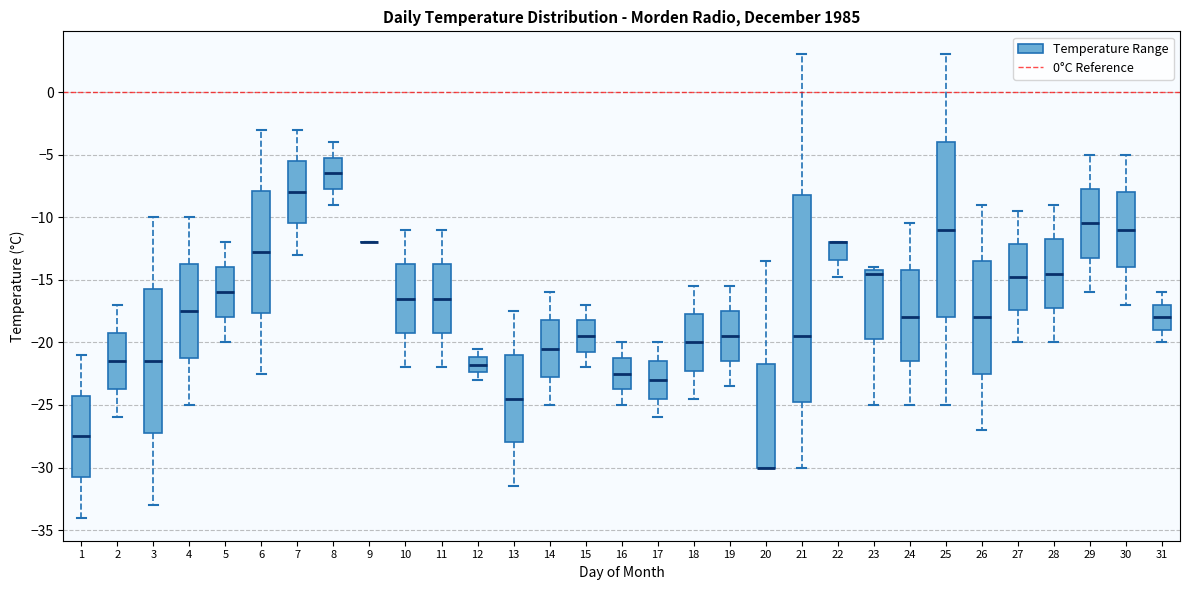

Reading left to right, read every box against the y-axis: the position of its median line, the range the box covers, and the ends of its whiskers. The values are not printed on the chart, so give them approximately, as read against the axis.

1: median -27.5, box -30.5 to -24.0, whiskers -34.0 to -21.0
2: median -21.5, box -23.5 to -19.0, whiskers -26.0 to -17.0
3: median -21.5, box -27.0 to -15.5, whiskers -33.0 to -10.0
4: median -17.5, box -21.0 to -13.5, whiskers -25.0 to -10.0
5: median -16.0, box -18.0 to -14.0, whiskers -20.0 to -12.0
6: median -13.0, box -17.5 to -8.0, whiskers -22.5 to -3.0
7: median -8.0, box -10.5 to -5.5, whiskers -13.0 to -3.0
8: median -6.5, box -7.5 to -5.0, whiskers -9.0 to -4.0
9: box collapsed to a line at -12.0, whiskers -12.0 to -12.0
10: median -16.5, box -19.0 to -13.5, whiskers -22.0 to -11.0
11: median -16.5, box -19.0 to -13.5, whiskers -22.0 to -11.0
12: median -22.0, box -22.5 to -21.0, whiskers -23.0 to -20.5
13: median -24.5, box -28.0 to -21.0, whiskers -31.5 to -17.5
14: median -20.5, box -22.5 to -18.0, whiskers -25.0 to -16.0
15: median -19.5, box -20.5 to -18.0, whiskers -22.0 to -17.0
16: median -22.5, box -23.5 to -21.0, whiskers -25.0 to -20.0
17: median -23.0, box -24.5 to -21.5, whiskers -26.0 to -20.0
18: median -20.0, box -22.0 to -17.5, whiskers -24.5 to -15.5
19: median -19.5, box -21.5 to -17.5, whiskers -23.5 to -15.5
20: median -30.0 (drawn on the box's lower edge), box -30.0 to -21.5, whiskers -30.0 to -13.5
21: median -19.5, box -24.5 to -8.0, whiskers -30.0 to 3.0
22: median -12.0 (drawn on the box's upper edge), box -13.5 to -12.0, whiskers -15.0 to -12.0
23: median -14.5, box -19.5 to -14.0, whiskers -25.0 to -14.0 (just above the box's upper edge)
24: median -18.0, box -21.5 to -14.0, whiskers -25.0 to -10.5
25: median -11.0, box -18.0 to -4.0, whiskers -25.0 to 3.0
26: median -18.0, box -22.5 to -13.5, whiskers -27.0 to -9.0
27: median -15.0, box -17.5 to -12.0, whiskers -20.0 to -9.5
28: median -14.5, box -17.0 to -11.5, whiskers -20.0 to -9.0
29: median -10.5, box -13.0 to -7.5, whiskers -16.0 to -5.0
30: median -11.0, box -14.0 to -8.0, whiskers -17.0 to -5.0
31: median -18.0, box -19.0 to -17.0, whiskers -20.0 to -16.0